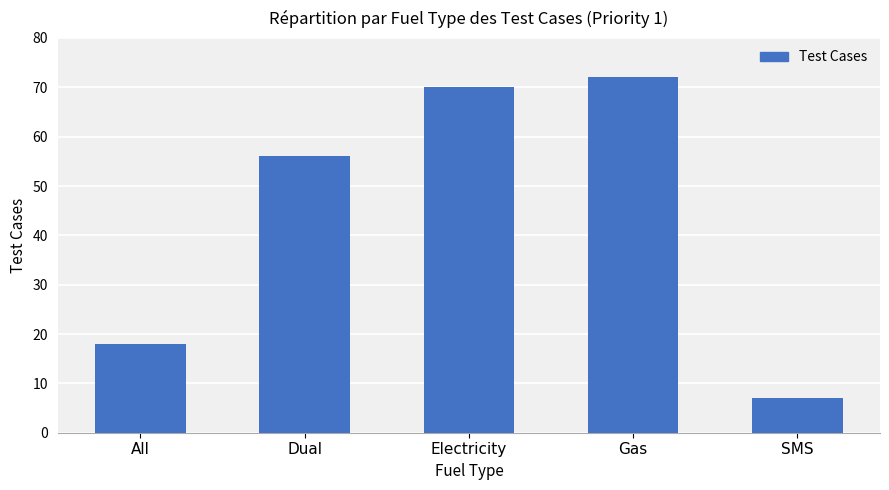

What is the difference between the maximum and minimum values?

65